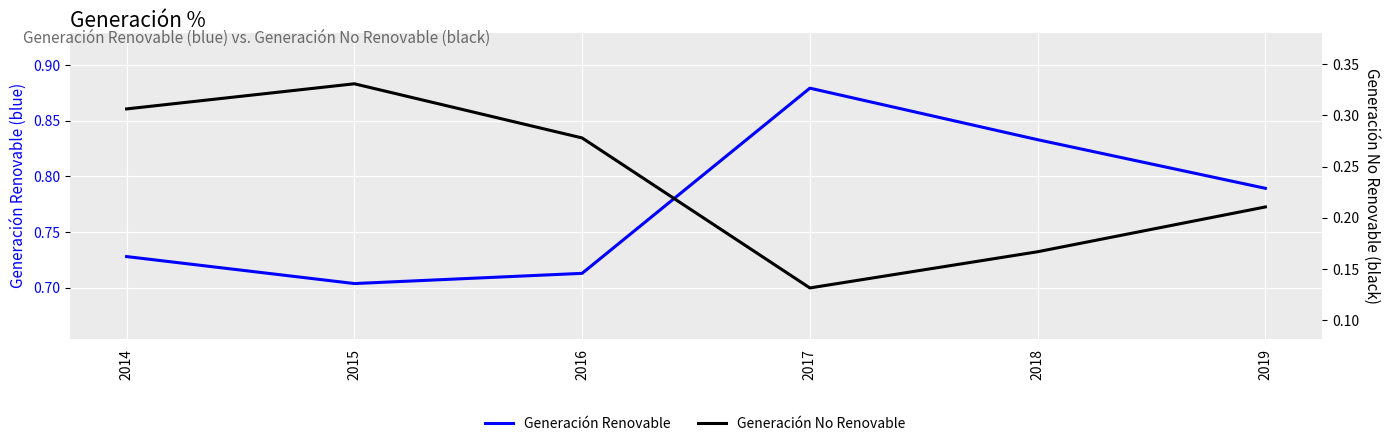

What is the highest value of the Generación Renovable series?

0.9